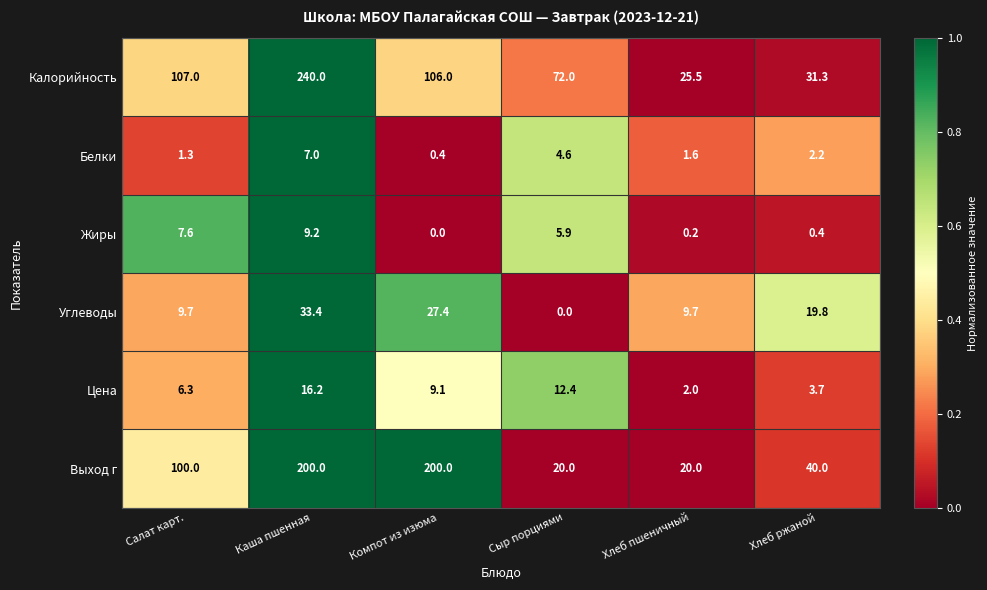

Which series has the largest total across all categories?

Калорийность